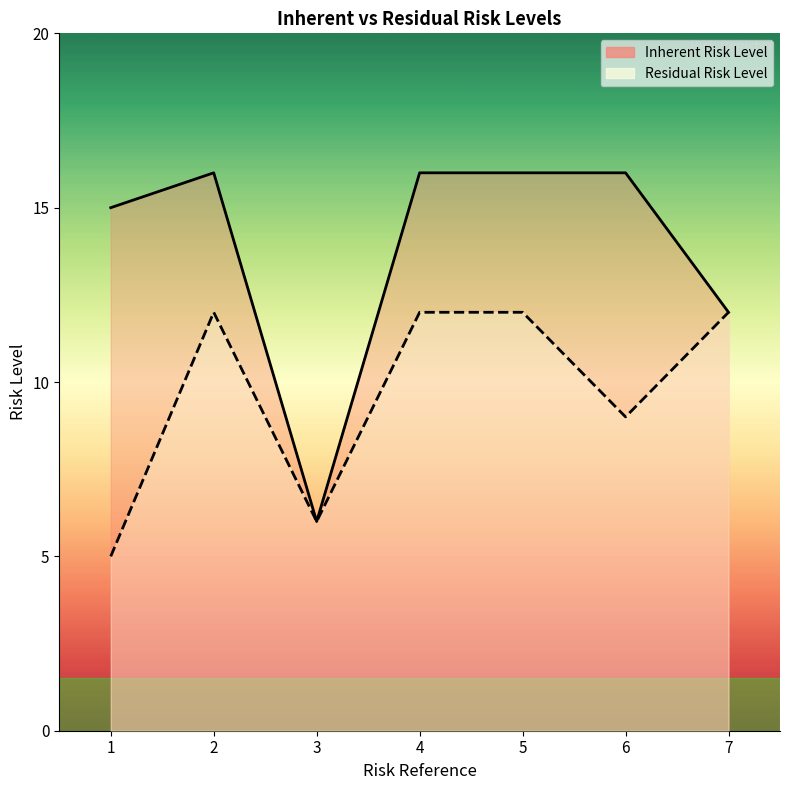

The Inherent Risk Level series shows 15 at 1. True or false?

True